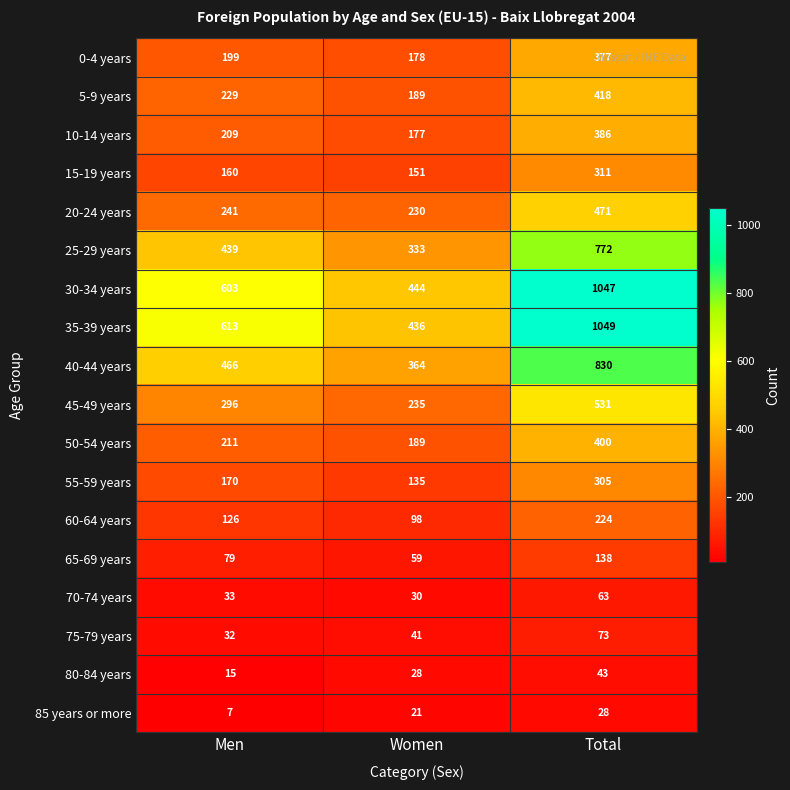

What is the minimum value shown in the chart?

7